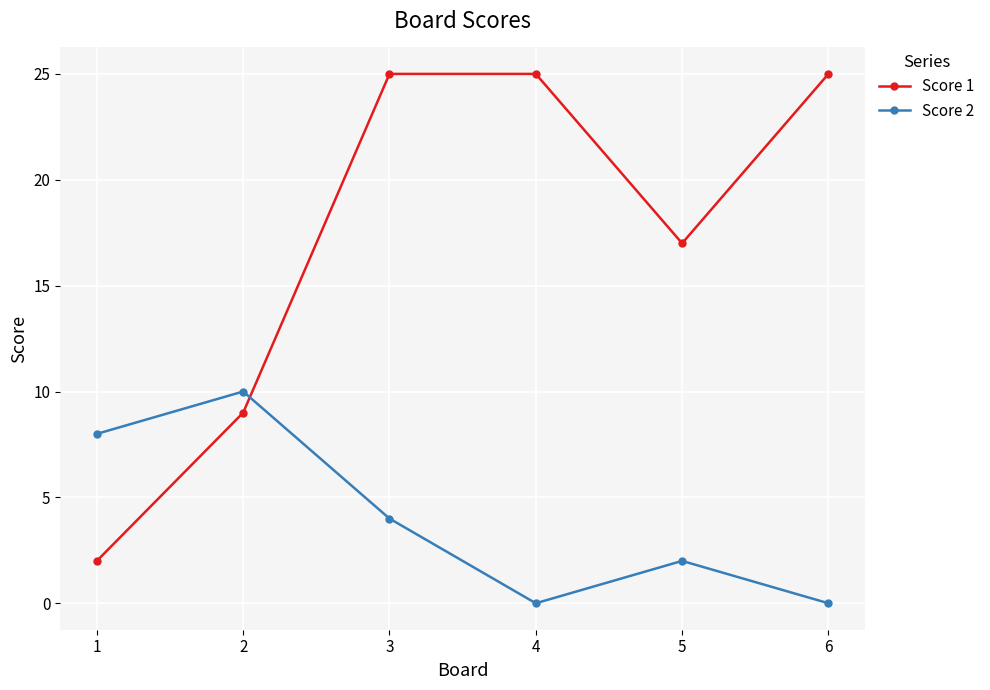

What are all the series names shown in the legend?

Score 1, Score 2